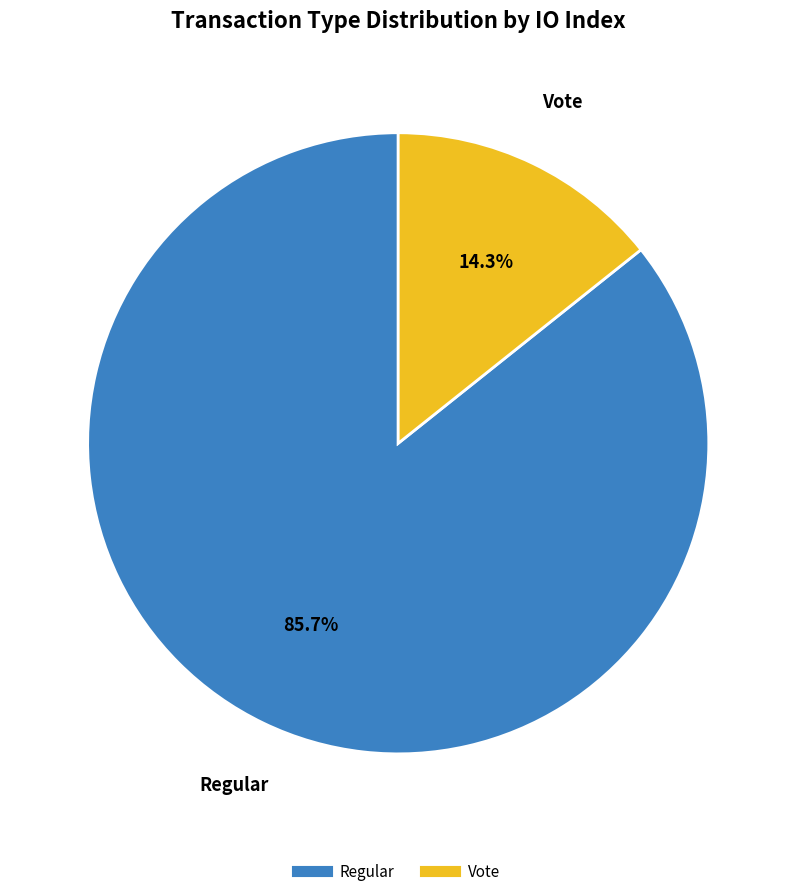

Is there any slice that represents more than half of the pie?

Yes